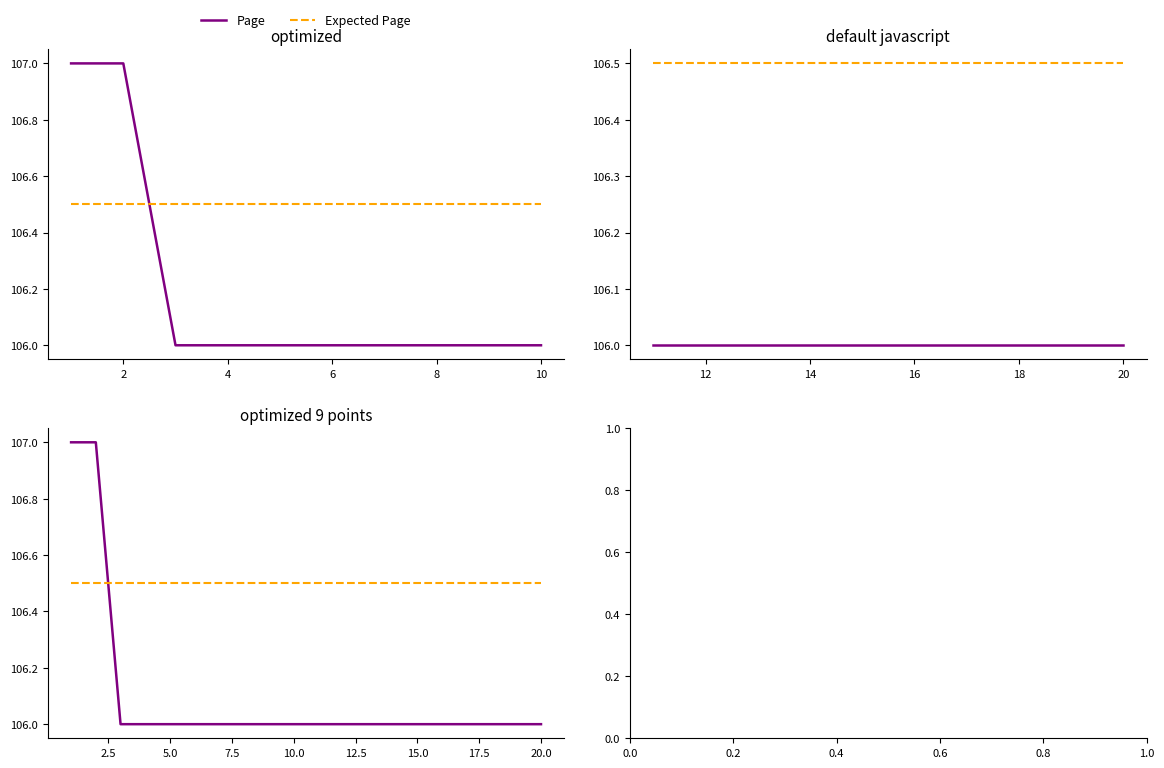

List the series in order of their overall mean, lowest first.

Page, Expected Page